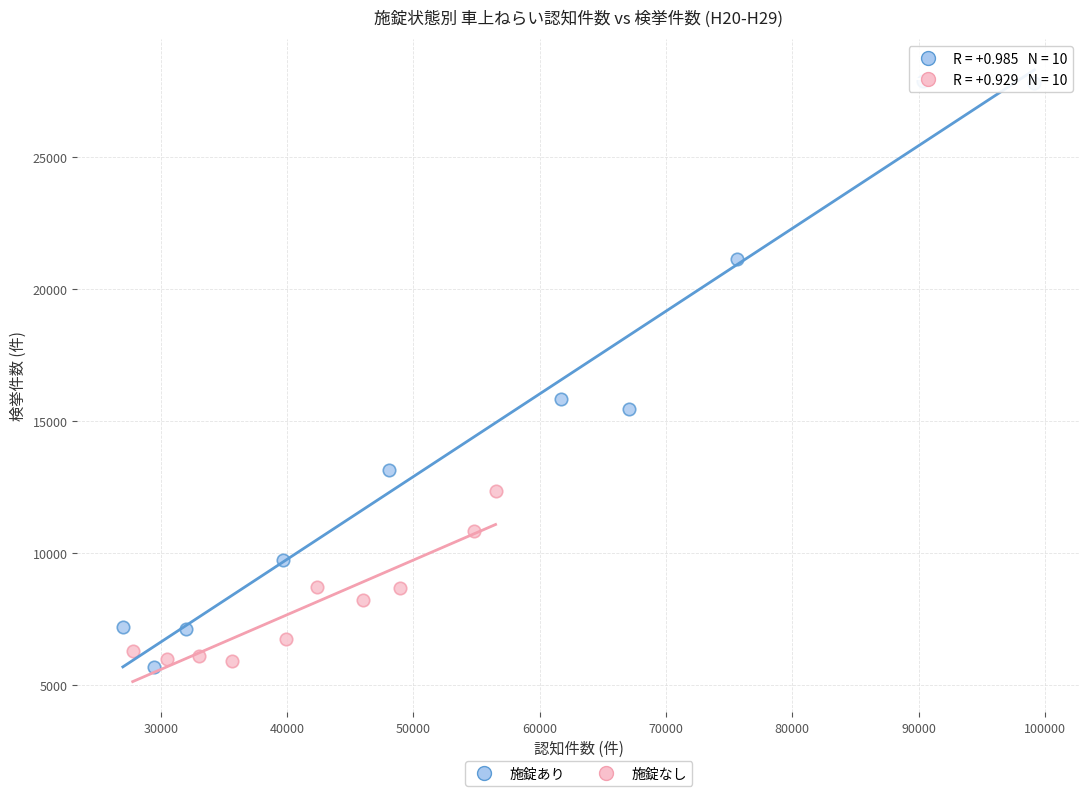

Which series has the widest spread of Y values?

施錠あり